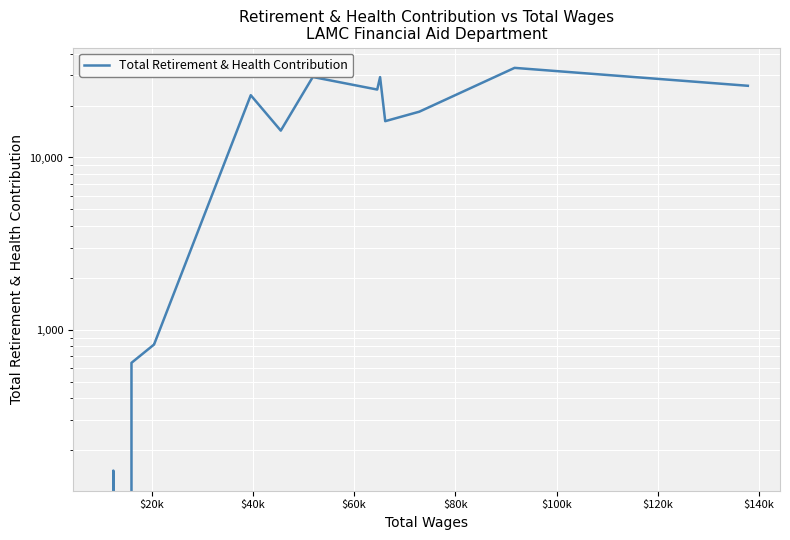

Reading right to left, transcribe all the data shown in this chart.

26082	33141	18441	16251	29288	24801	29332	14323	22994	820	820	642	0	152	0	0